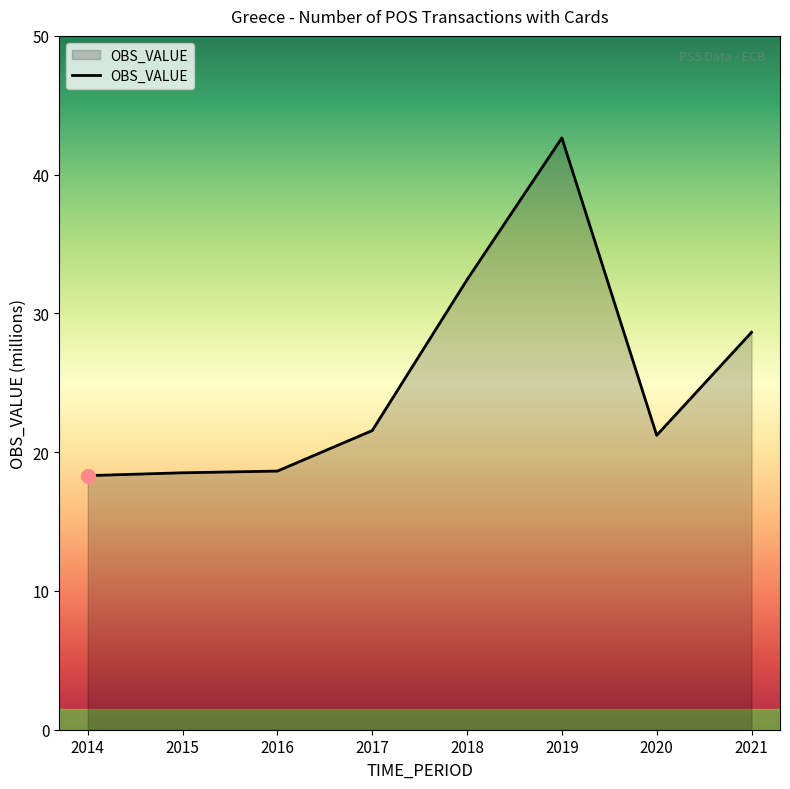

What is the average value?

25.2